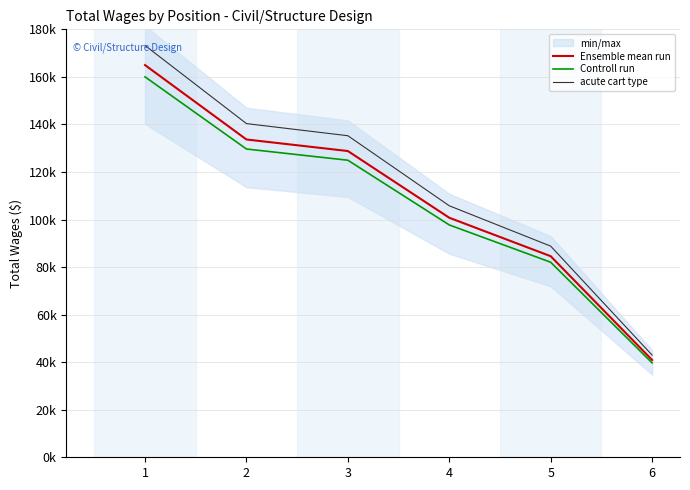

What is the difference between the second highest and minimum values in the acute cart type series?

97380.2